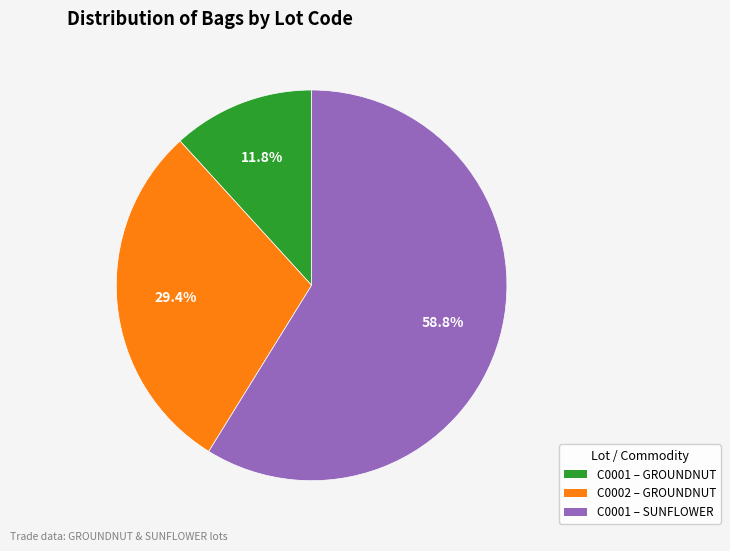

Is there any slice that represents more than half of the pie?

Yes